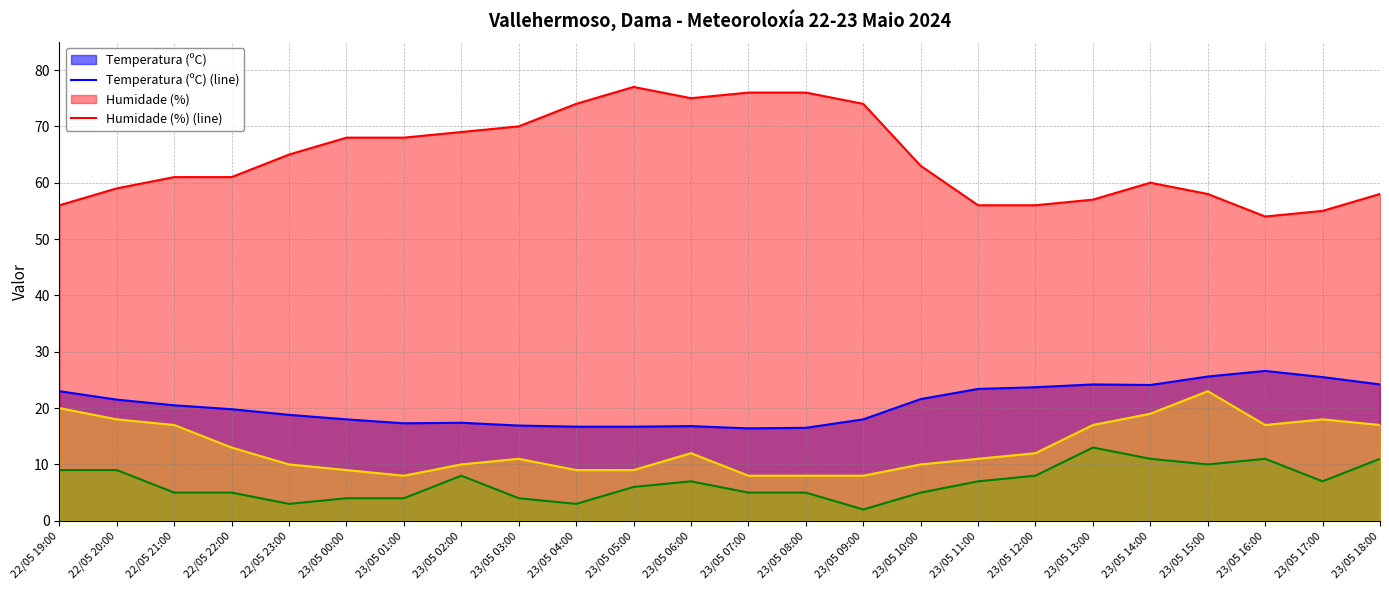

What is the label of the 12th point from the right?

23/05 07:00